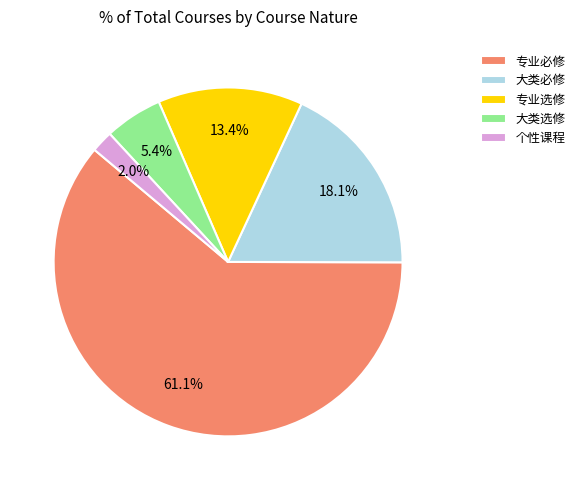

To the nearest percent, what is the average slice percentage?

20%